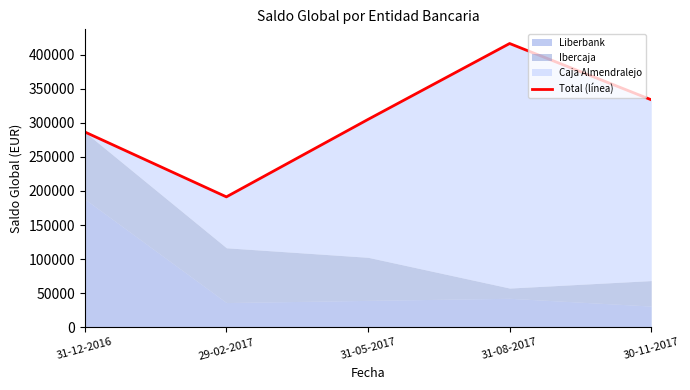

List the labels in order of value, smallest first.

29-02-2017, 31-12-2016, 31-05-2017, 30-11-2017, 31-08-2017